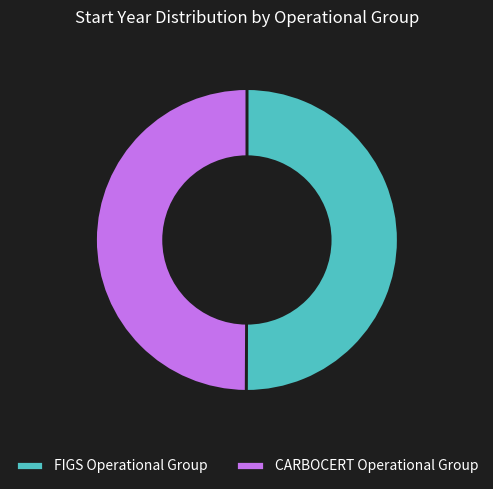

Is the sum of CARBOCERT Operational Group and FIGS Operational Group greater than half?

Yes